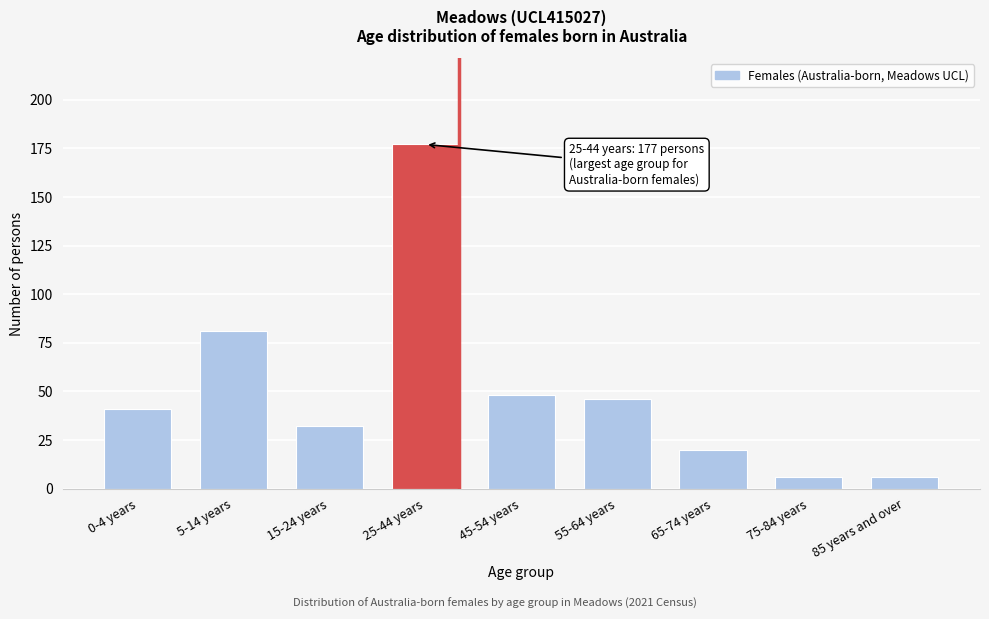

Reading left to right, list all the values displayed in this chart.

41	81	32	177	48	46	20	6	6